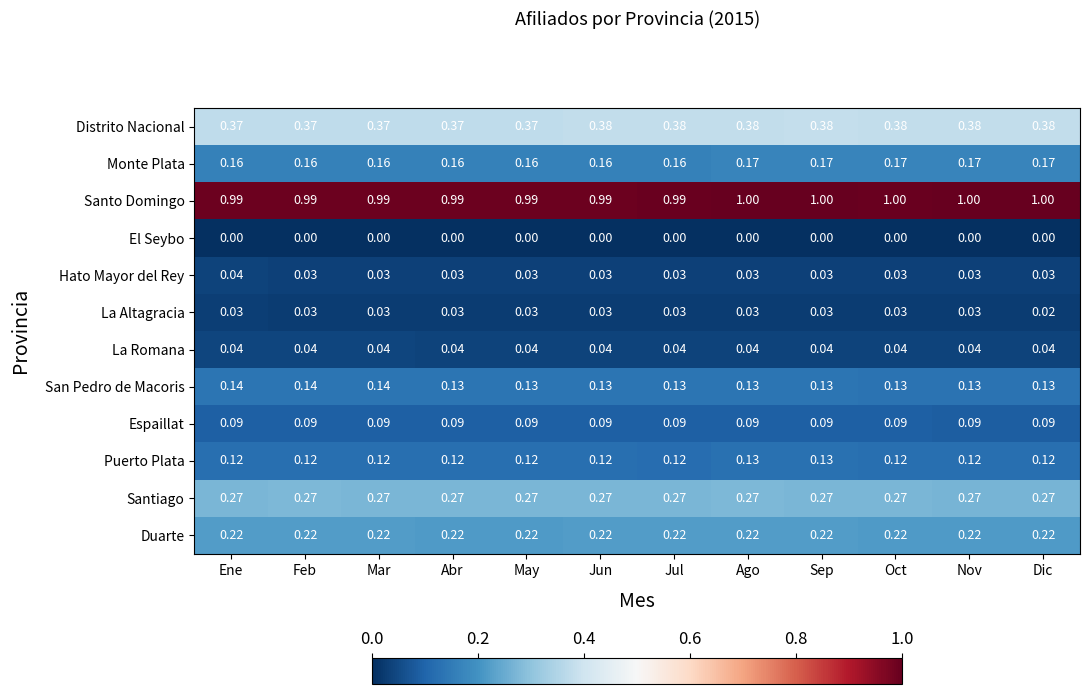

At Dic, list the series in order from smallest to largest.

El Seybo, La Altagracia, Hato Mayor del Rey, La Romana, Espaillat, Puerto Plata, San Pedro de Macoris, Monte Plata, Duarte, Santiago, Distrito Nacional, Santo Domingo